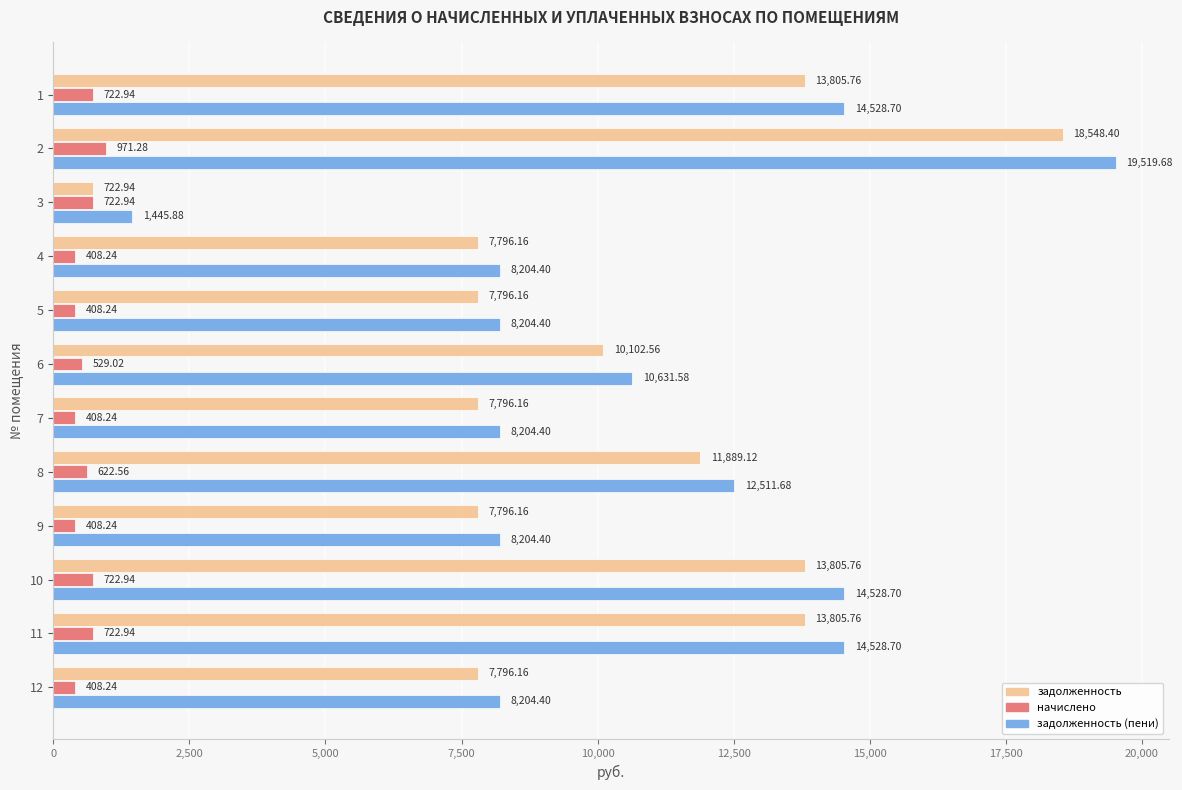

What is the total value across all series at 2?

39039.4